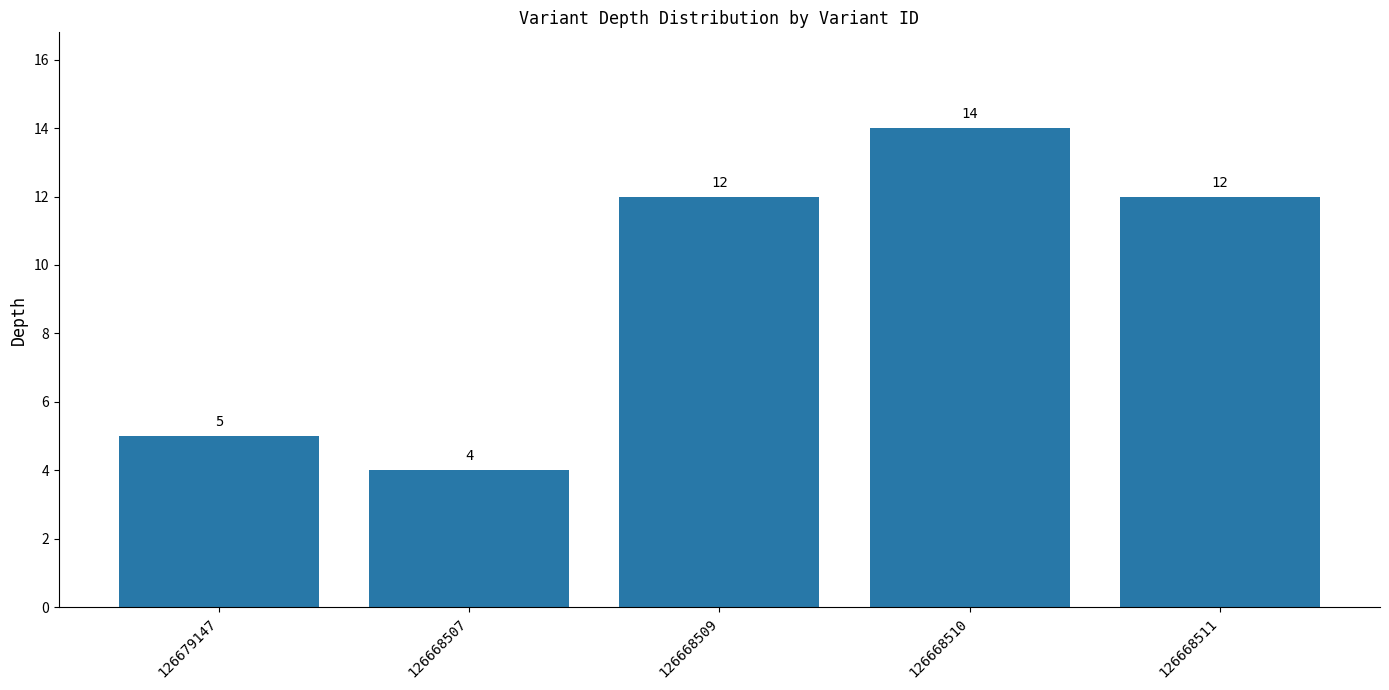

Reading right to left, what are all the values shown in this chart?

12	14	12	4	5